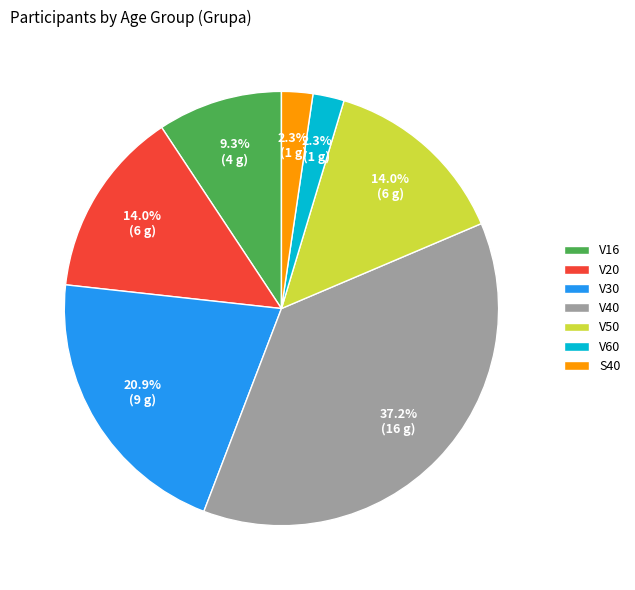

To the nearest percent, what percentage of the pie is V40?

37%